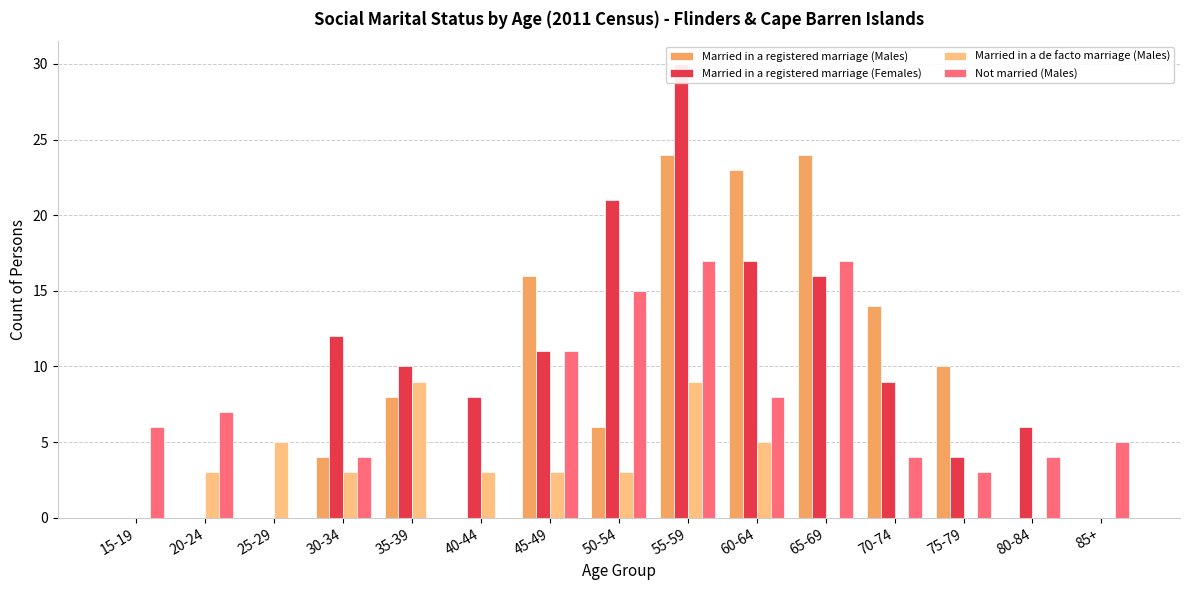

Rank the series at 40-44 from lowest to highest value.

Married in a registered marriage (Males), Not married (Males), Married in a de facto marriage (Males), Married in a registered marriage (Females)